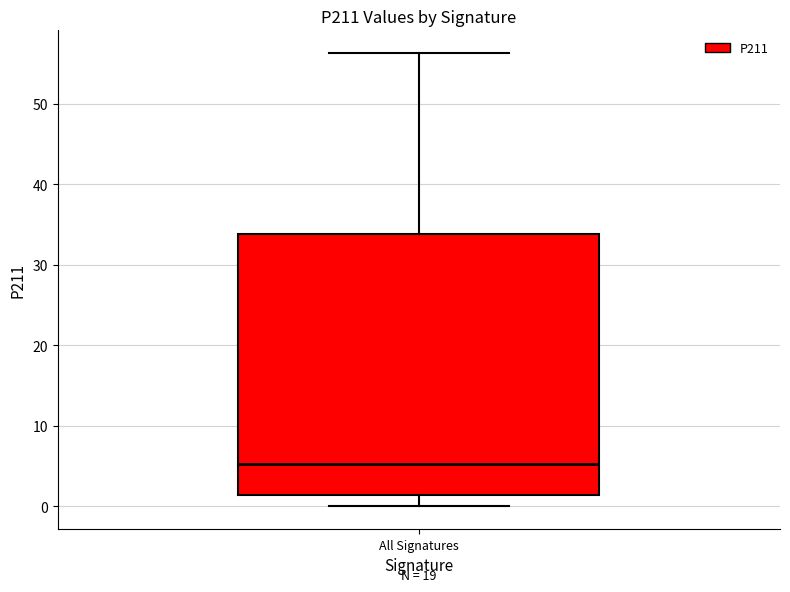

Read this box plot against the y-axis: the position of the median line, the range covered by the box, and the ends of both whiskers. The values are not printed on the chart, so give them approximately, as read against the axis.

median 5, box 1 to 34, whiskers 0 to 56